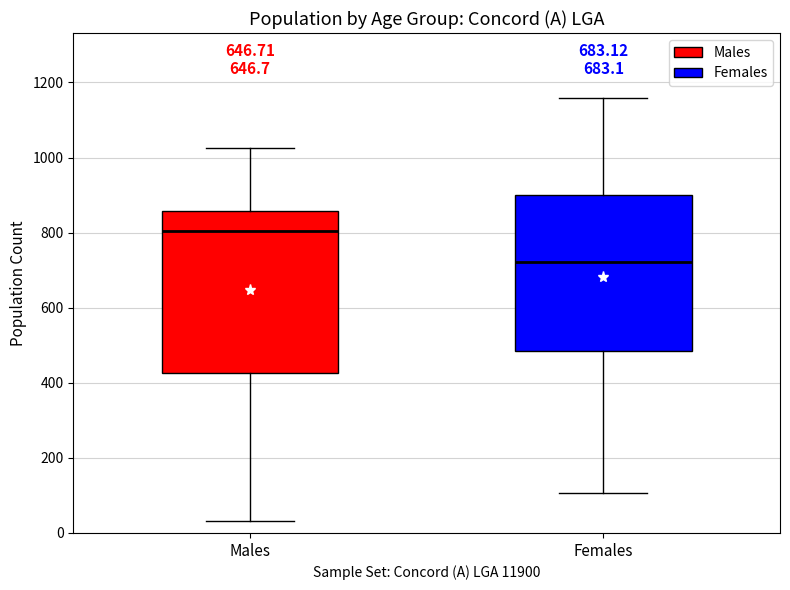

Which box's median line is the lowest?

Females